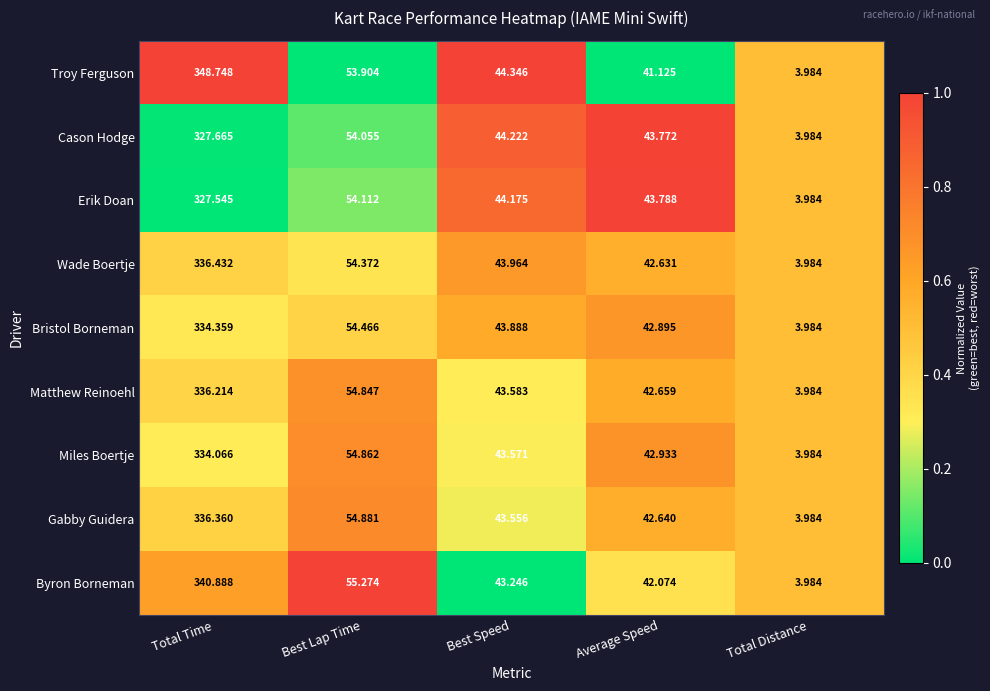

Between Best Speed and Total Distance, which series saw the biggest shift?

Troy Ferguson